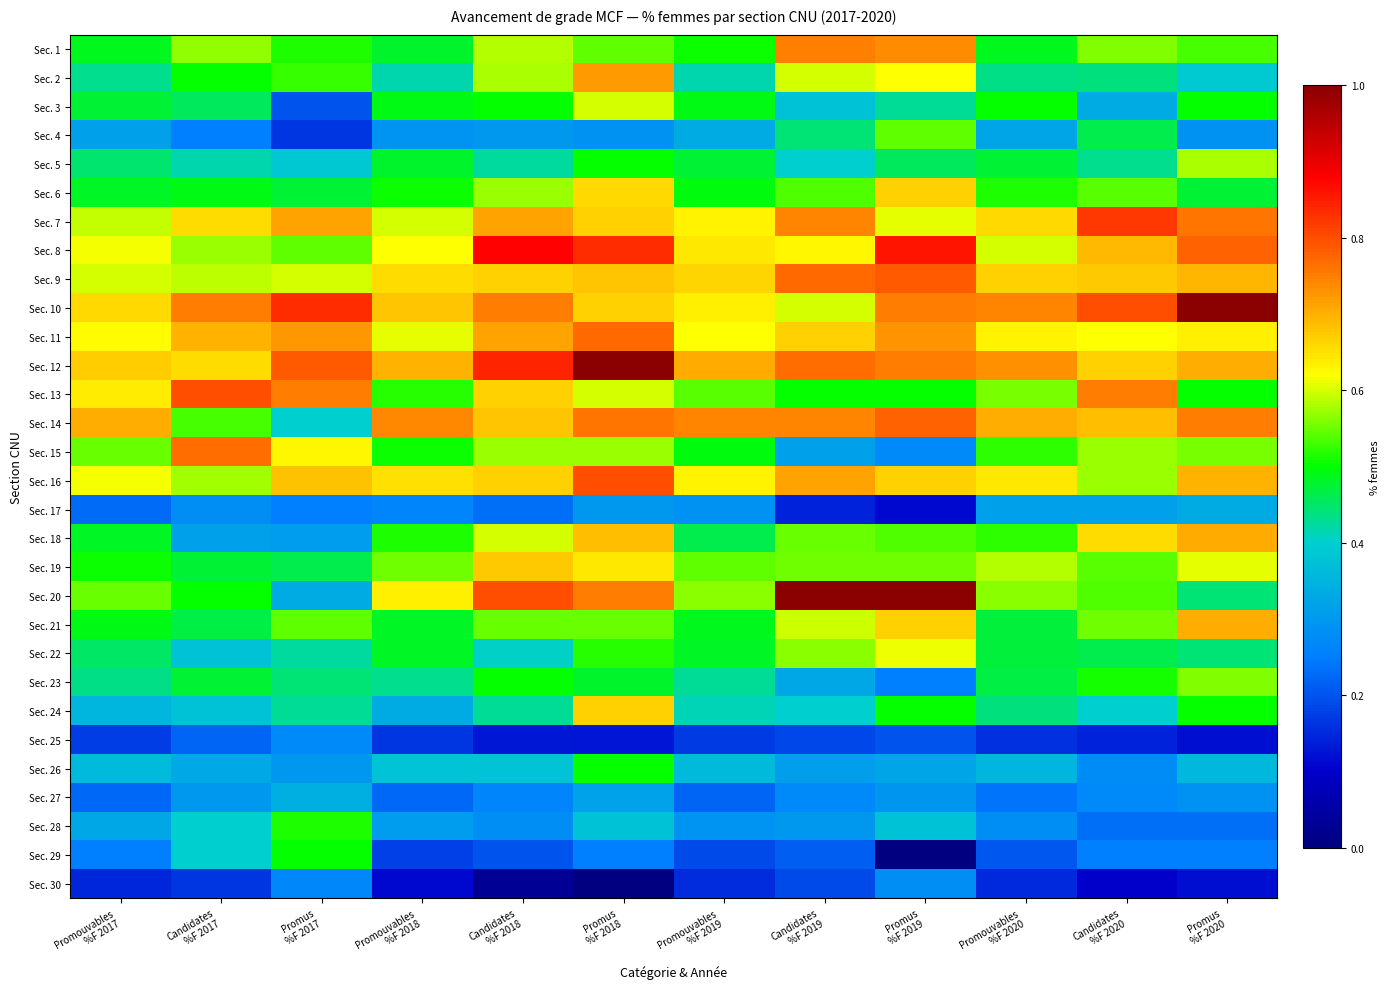

Which has a higher value, Candidates
%F 2020 or Promus
%F 2019?

Promus
%F 2019